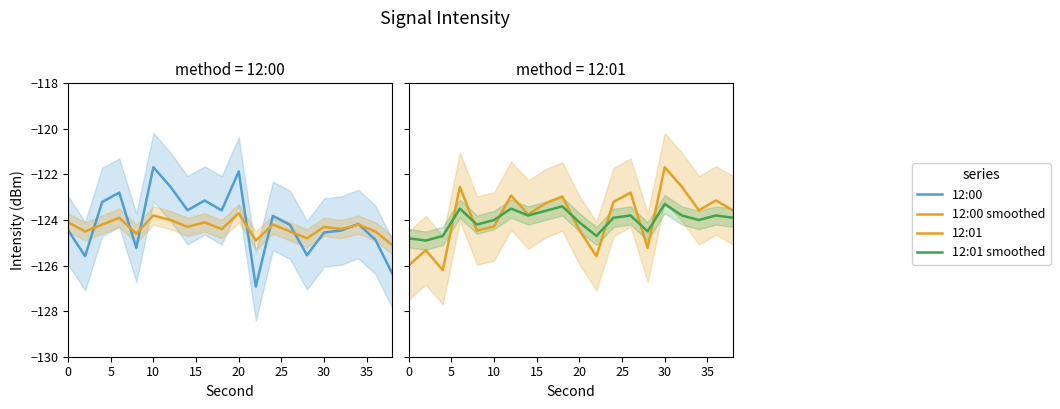

Which series has the widest spread of values?

12:00